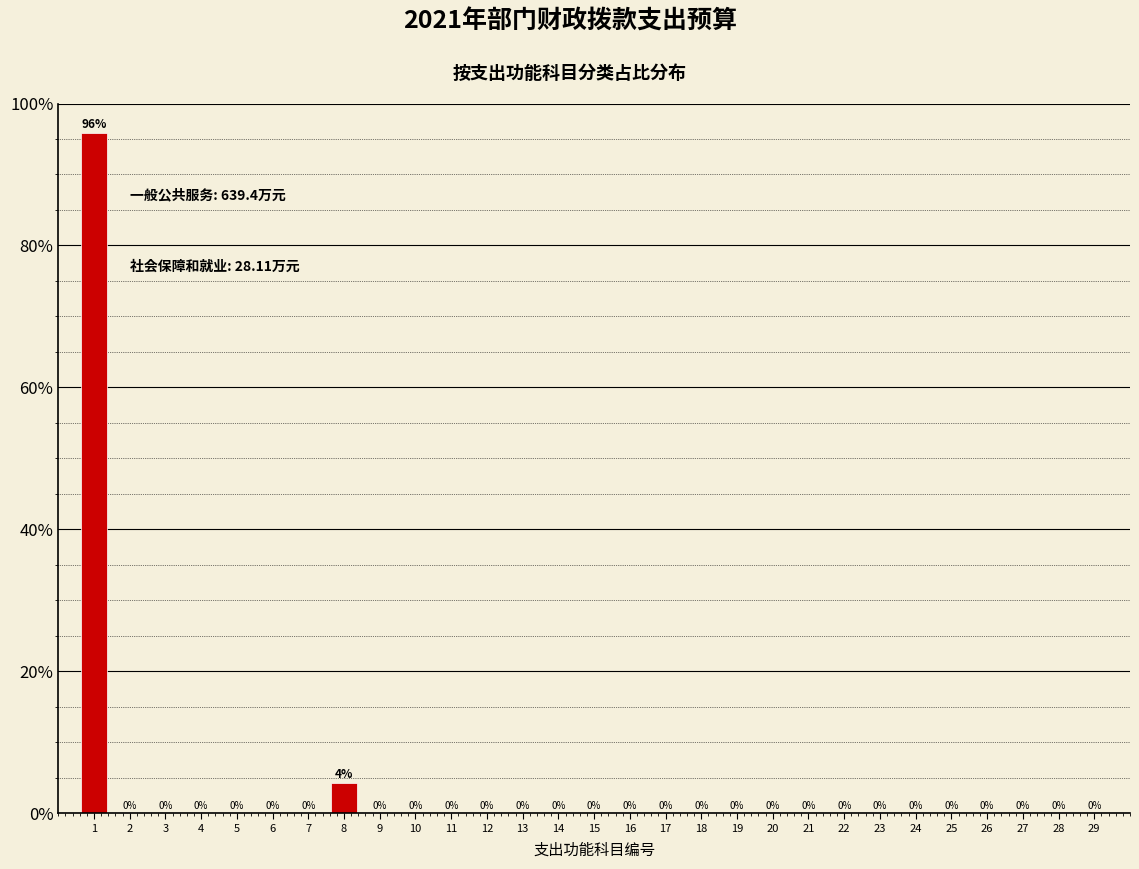

At which label is the value closest to 47?

8